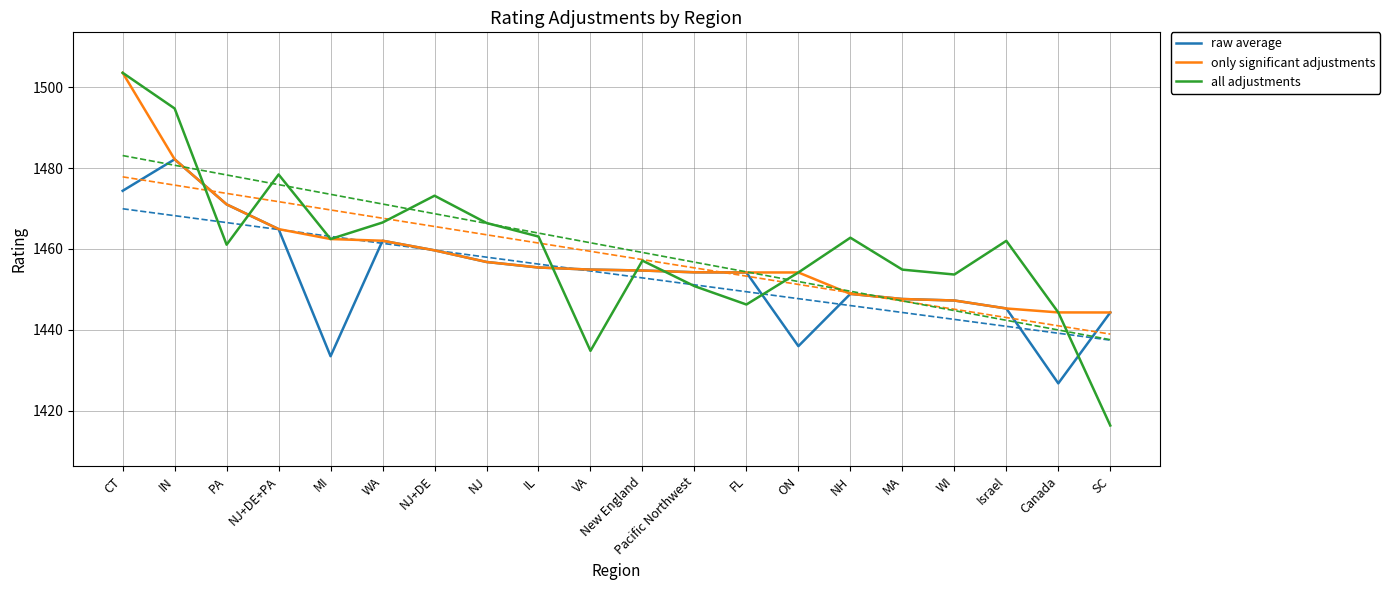

What is the sum of all only significant adjustments values?

29167.8